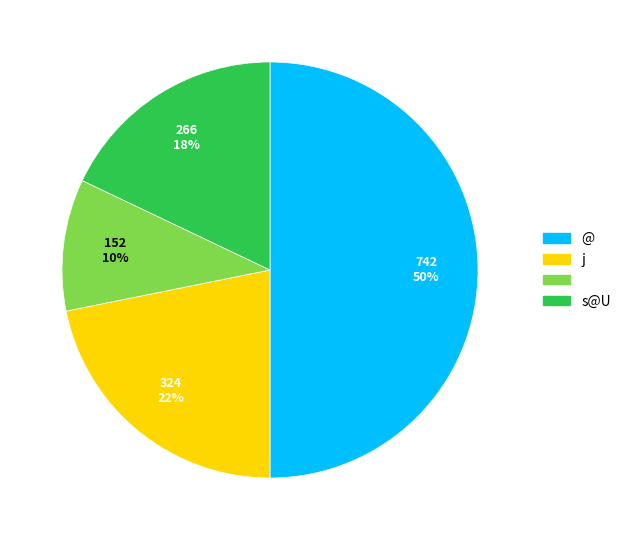

To the nearest percent, what is the average slice percentage?

25%